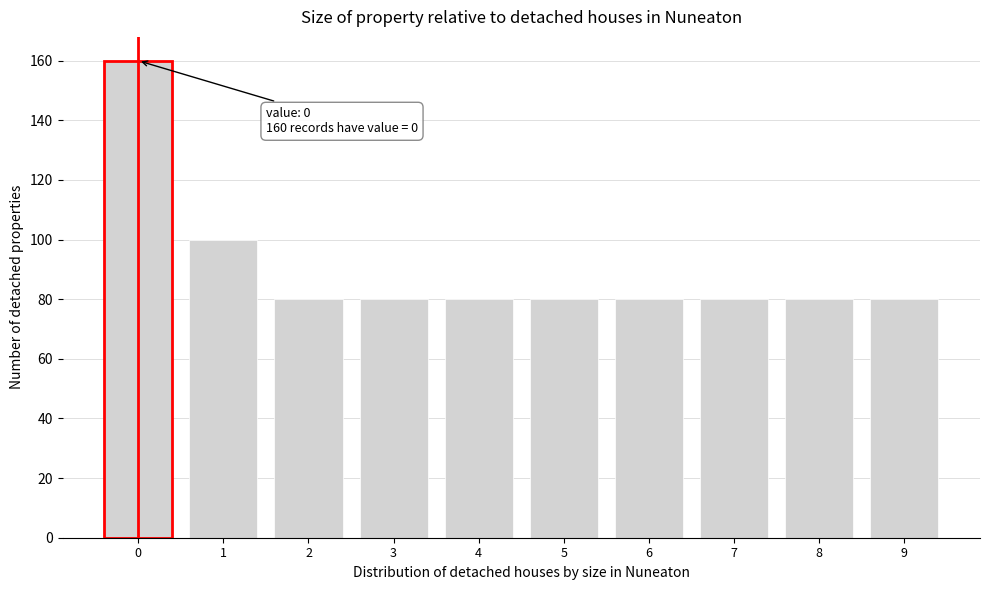

Reading left to right, extract all data points from this chart.

160	100	80	80	80	80	80	80	80	80